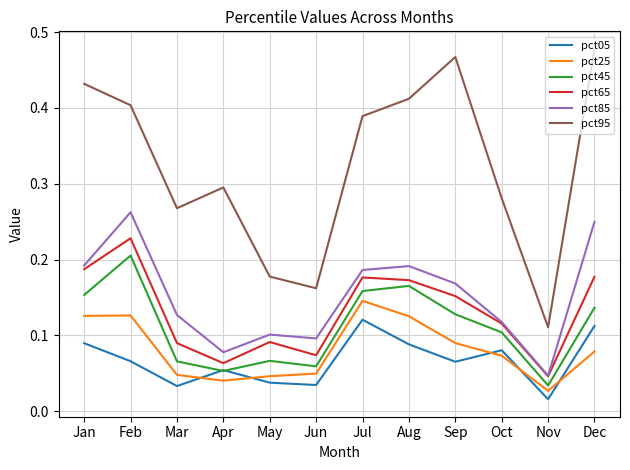

List the series in order of their peak value, highest first.

pct95, pct85, pct65, pct45, pct25, pct05